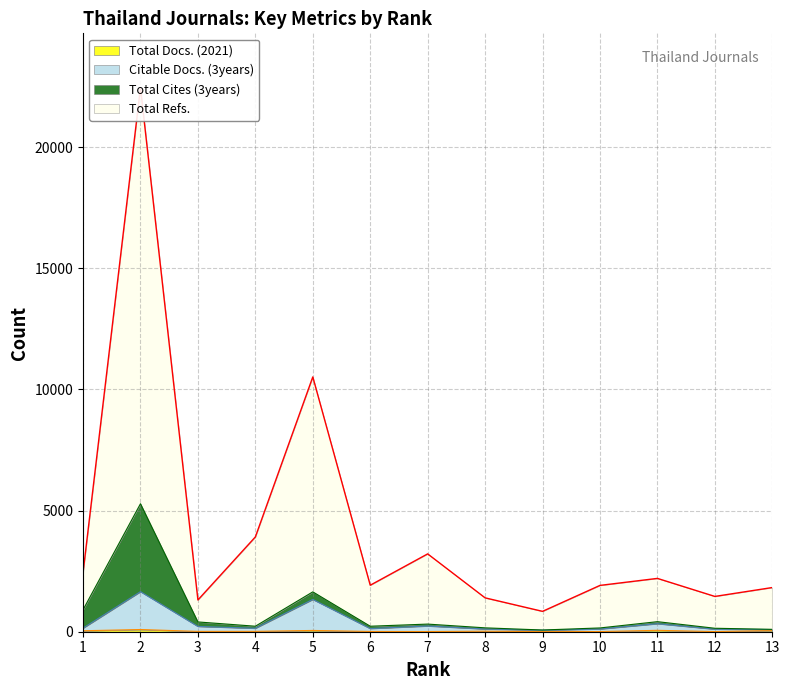

List the labels in order of Total Refs. value, largest first.

2, 5, 4, 7, 1, 11, 6, 10, 13, 12, 8, 3, 9